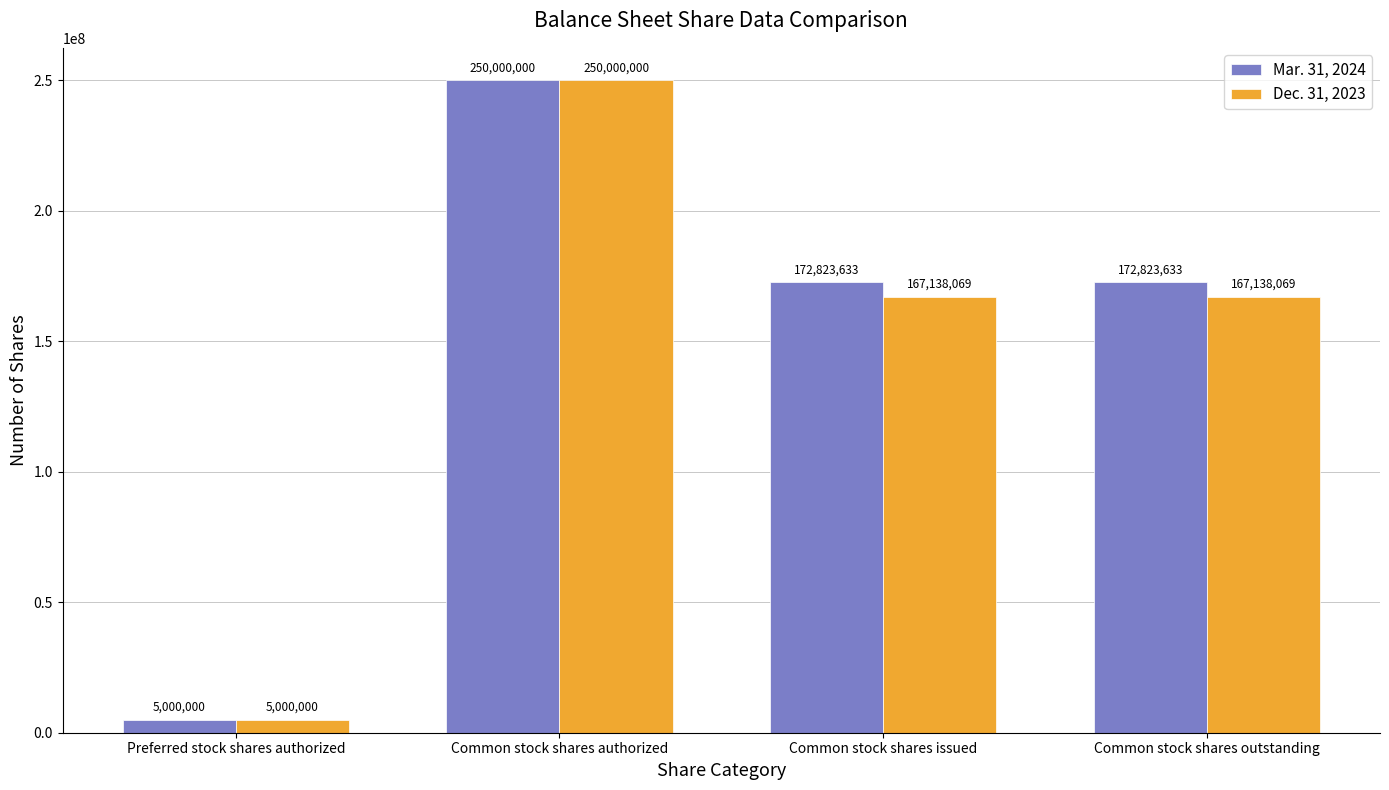

Which category has the lowest value in the Dec. 31, 2023 series?

Preferred stock shares authorized